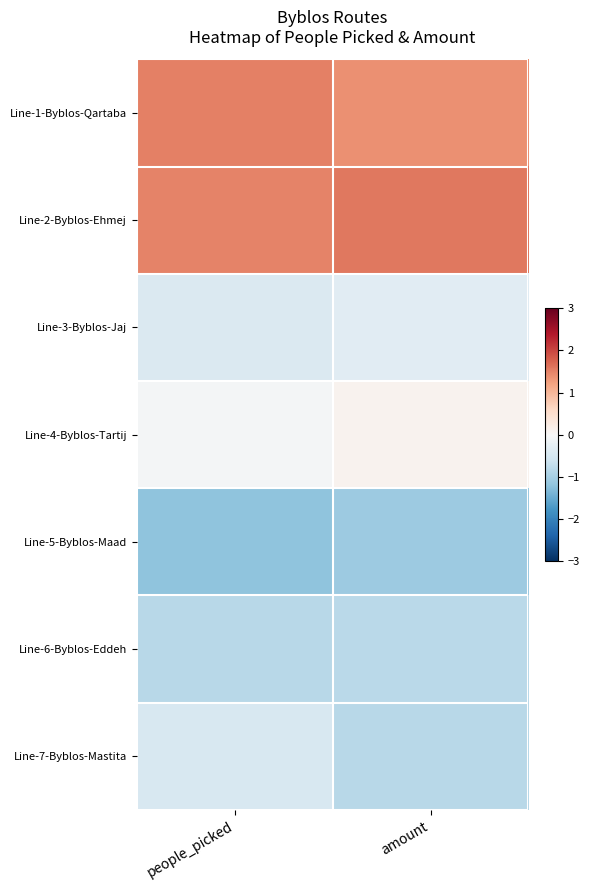

Reading left to right, list all the values displayed in this chart.

Line-1-Byblos-Qartaba: people_picked=1.5	amount=1.4
Line-2-Byblos-Ehmej: people_picked=1.5	amount=1.6
Line-3-Byblos-Jaj: people_picked=-0.4	amount=-0.3
Line-4-Byblos-Tartij: people_picked=-0.0	amount=0.1
Line-5-Byblos-Maad: people_picked=-1.2	amount=-1.1
Line-6-Byblos-Eddeh: people_picked=-0.8	amount=-0.8
Line-7-Byblos-Mastita: people_picked=-0.5	amount=-0.8